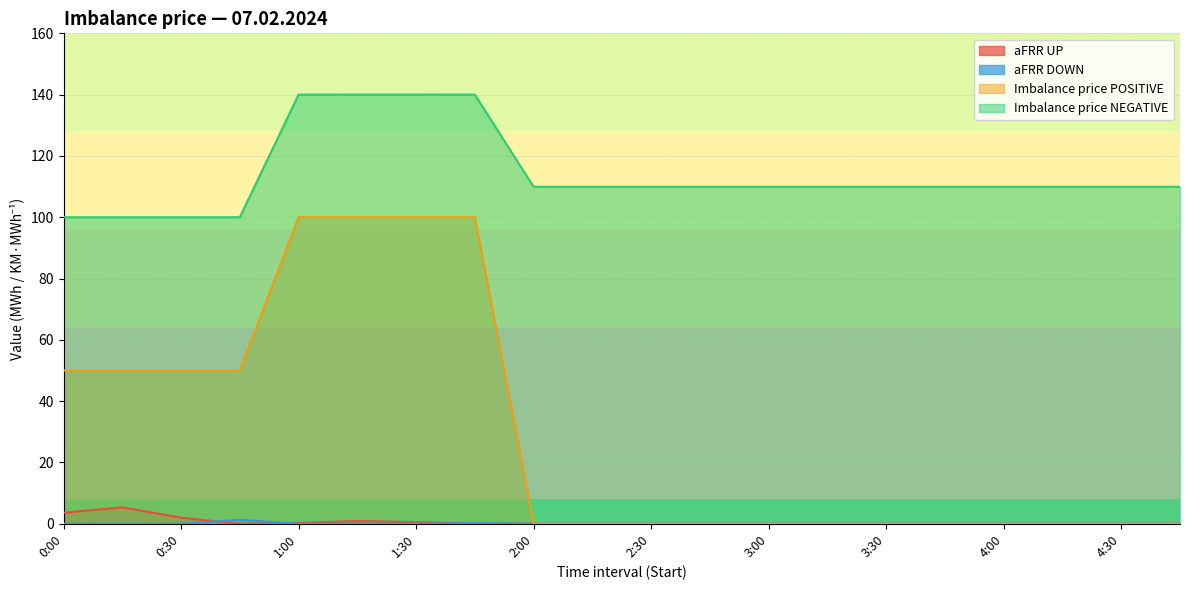

What is the label of the 15th point from the left?

3:30